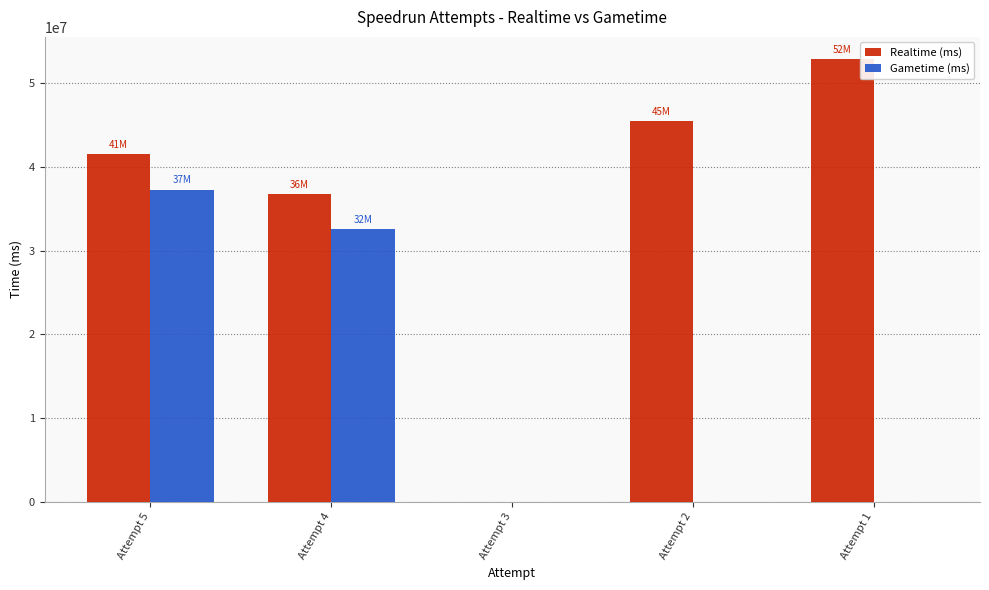

Count the number of categories in the chart.

5